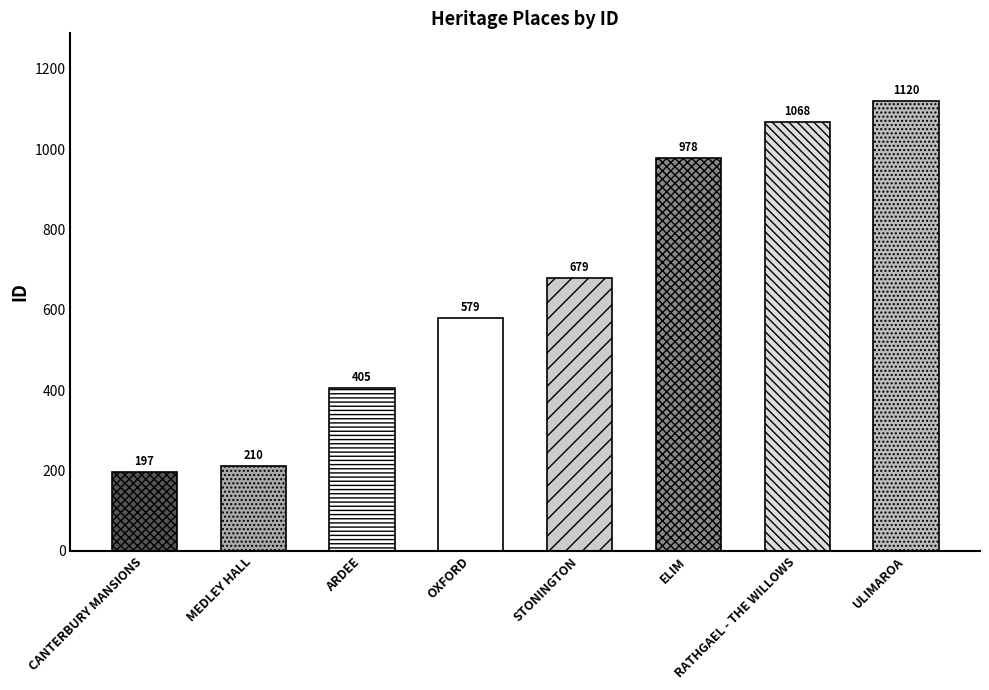

Reading left to right, transcribe all the data shown in this chart.

197	210	405	579	679	978	1068	1120